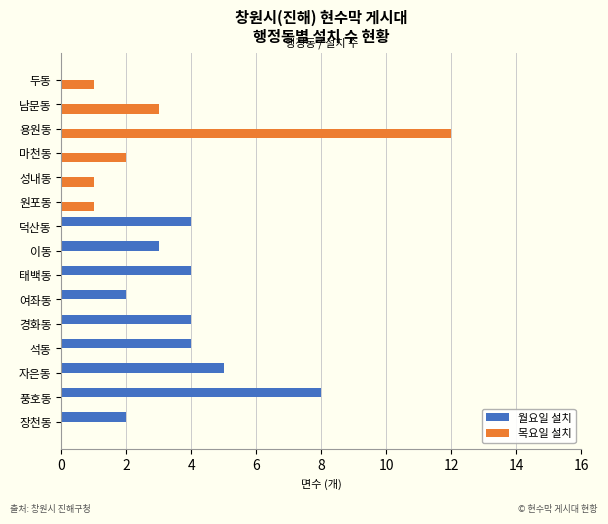

Which category has the highest value in the 목요일 설치 series?

용원동